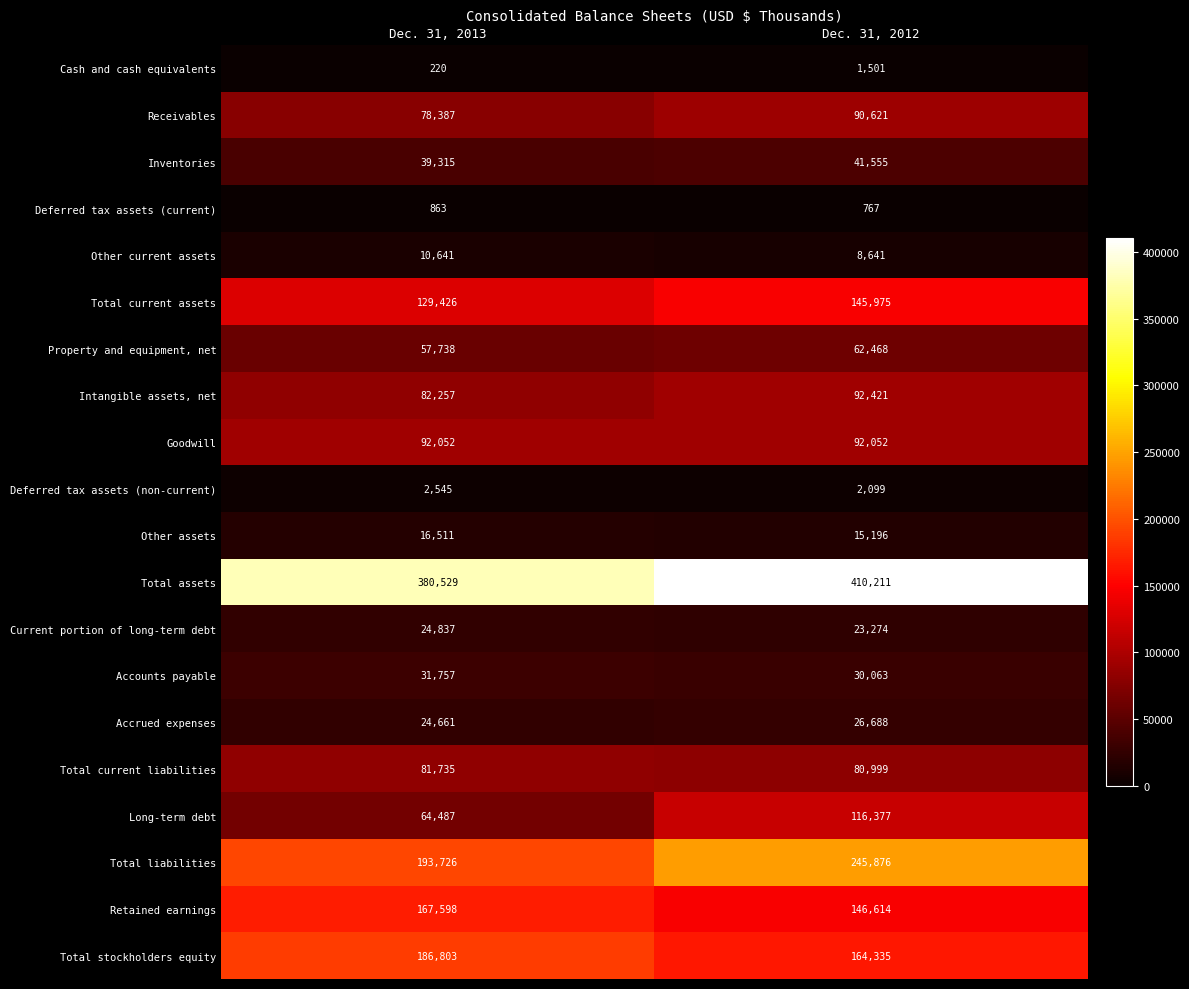

Which series changed the most between Dec. 31, 2013 and Dec. 31, 2012?

Total liabilities